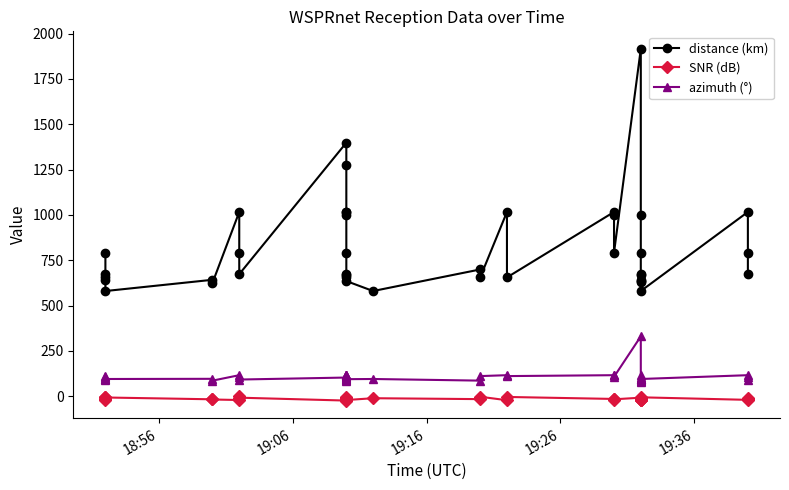

List the series in order of their peak value, lowest first.

SNR (dB), azimuth (°), distance (km)